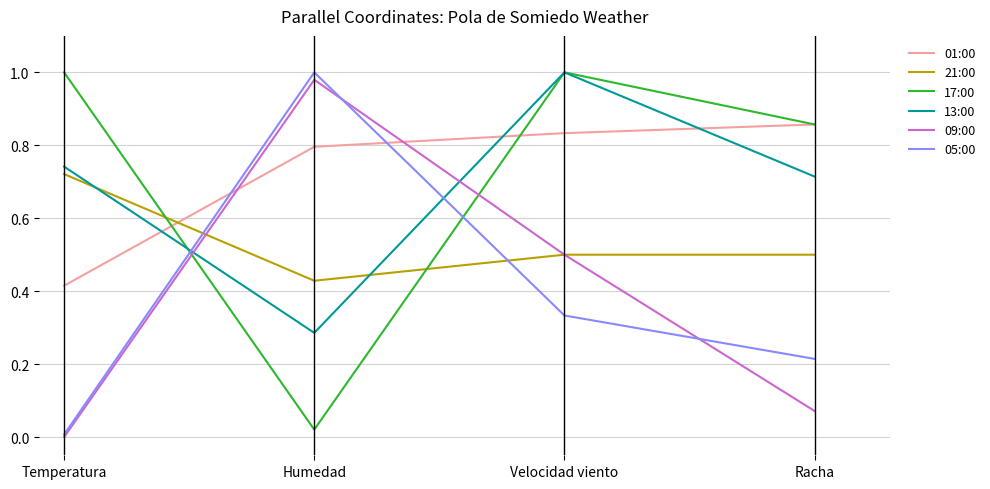

Between Velocidad viento and Racha, which series saw the biggest shift?

09:00